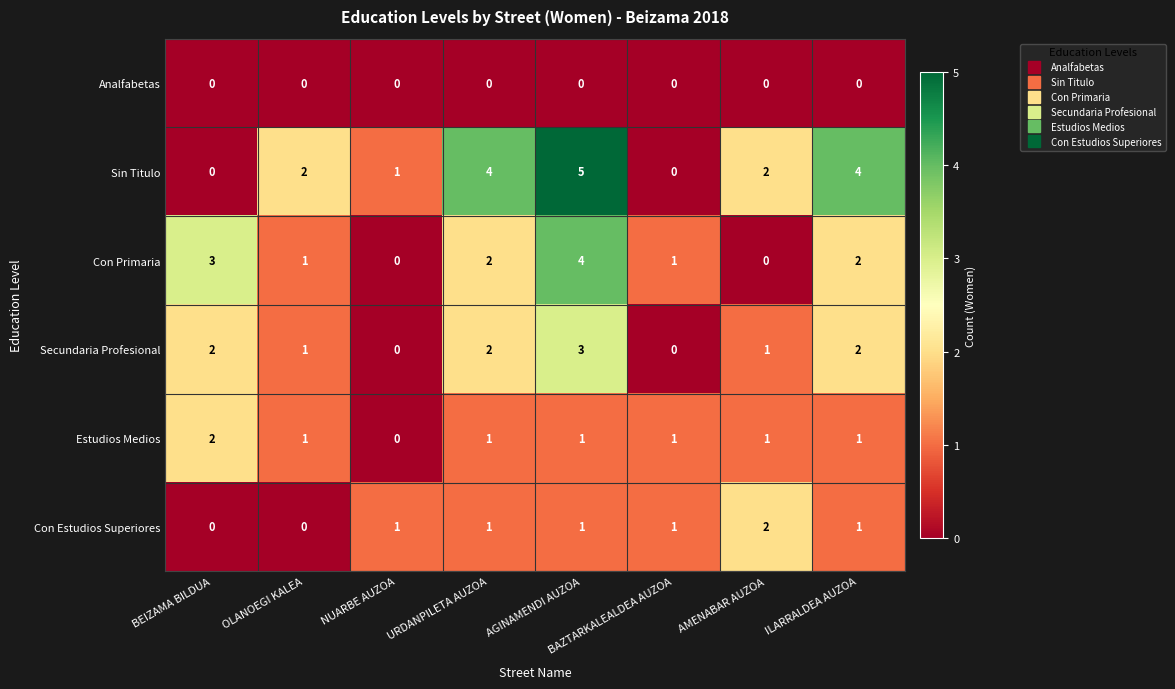

True or false: Con Estudios Superiores has a value of 1 at BAZTARKALEALDEA AUZOA.

True